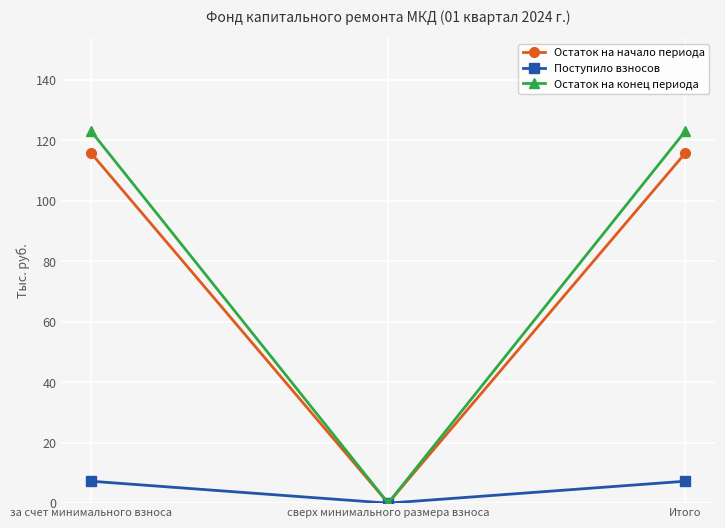

Rank the series at за счет минимального взноса from lowest to highest value.

Поступило взносов, Остаток на начало периода, Остаток на конец периода